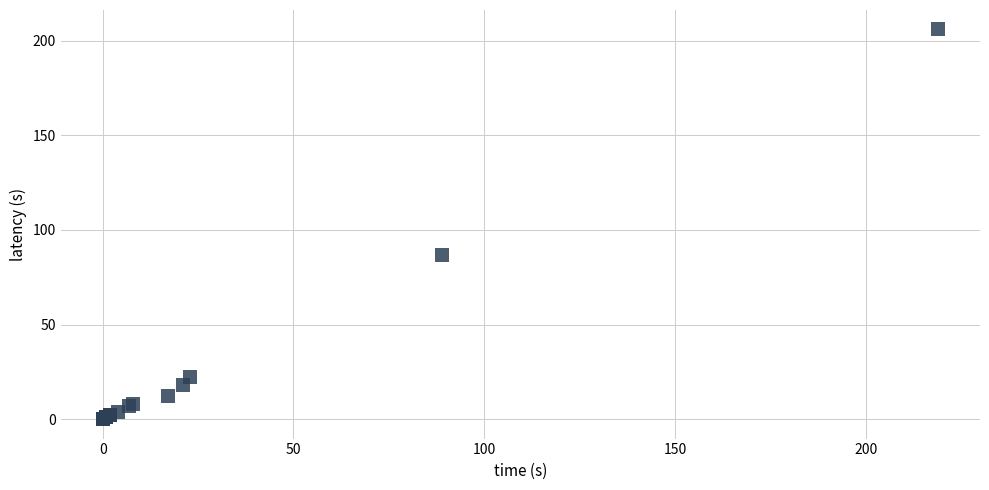

What Y value in the scatter plot is closest to 103?

87